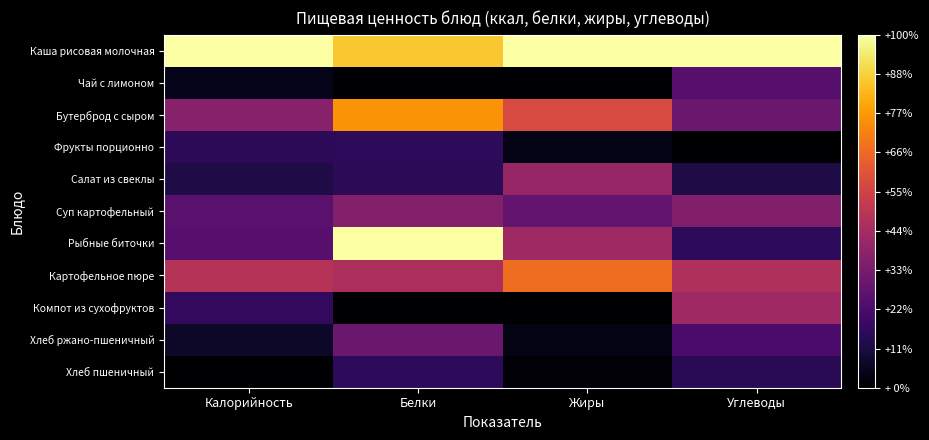

What is the total value across all series at Белки?

4.2